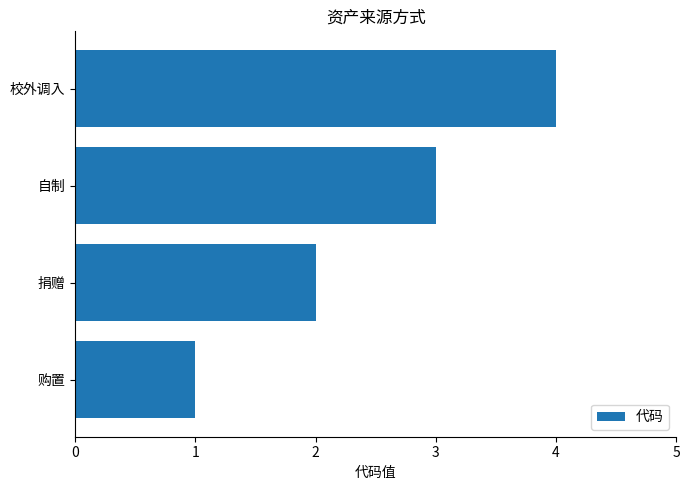

List the labels in order of value, smallest first.

购置, 捐赠, 自制, 校外调入